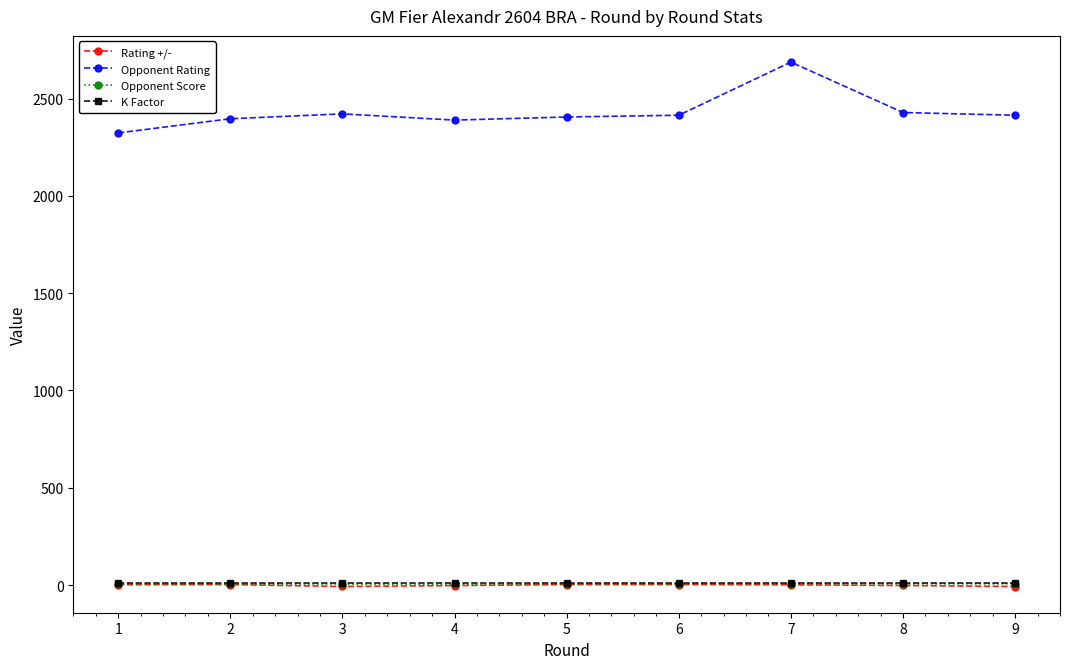

True or false: Opponent Rating and Opponent Score cross at least once.

False